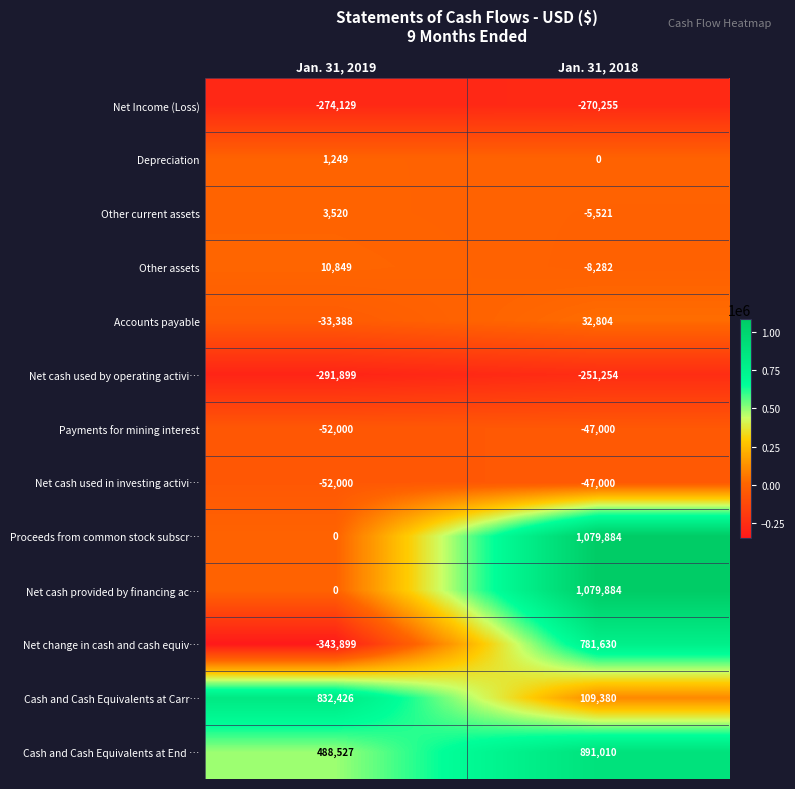

Between Jan. 31, 2019 and Jan. 31, 2018, which series saw the biggest shift?

Net change in cash and cash equiv…